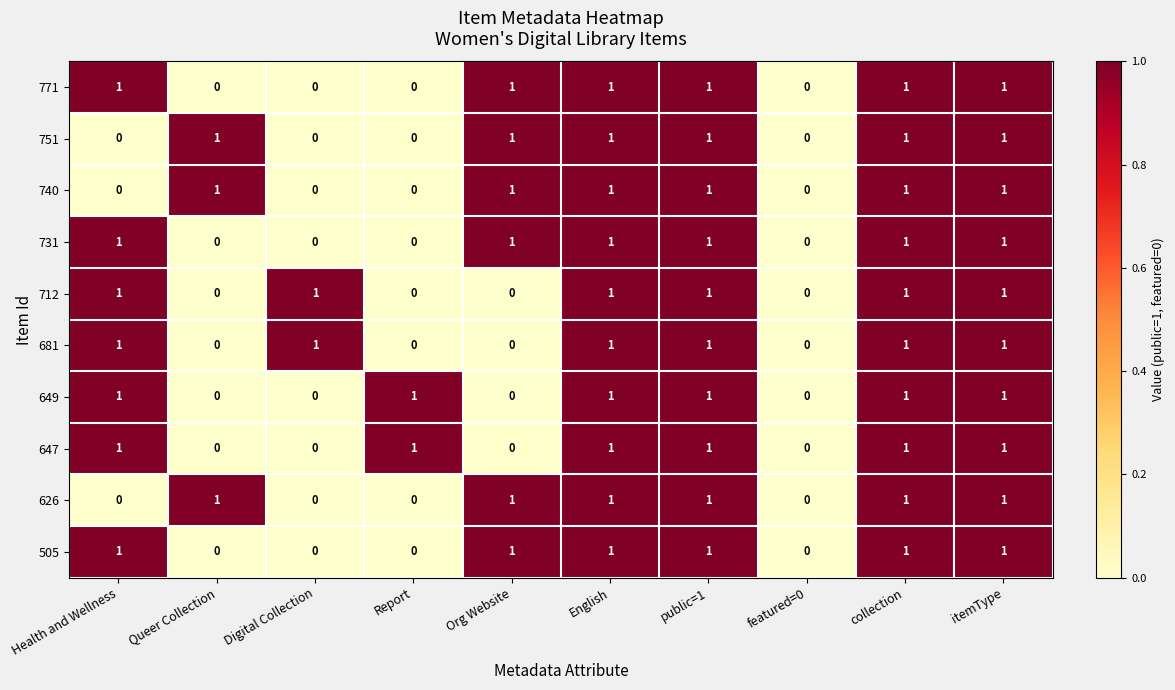

What is the total value across all series at English?

10